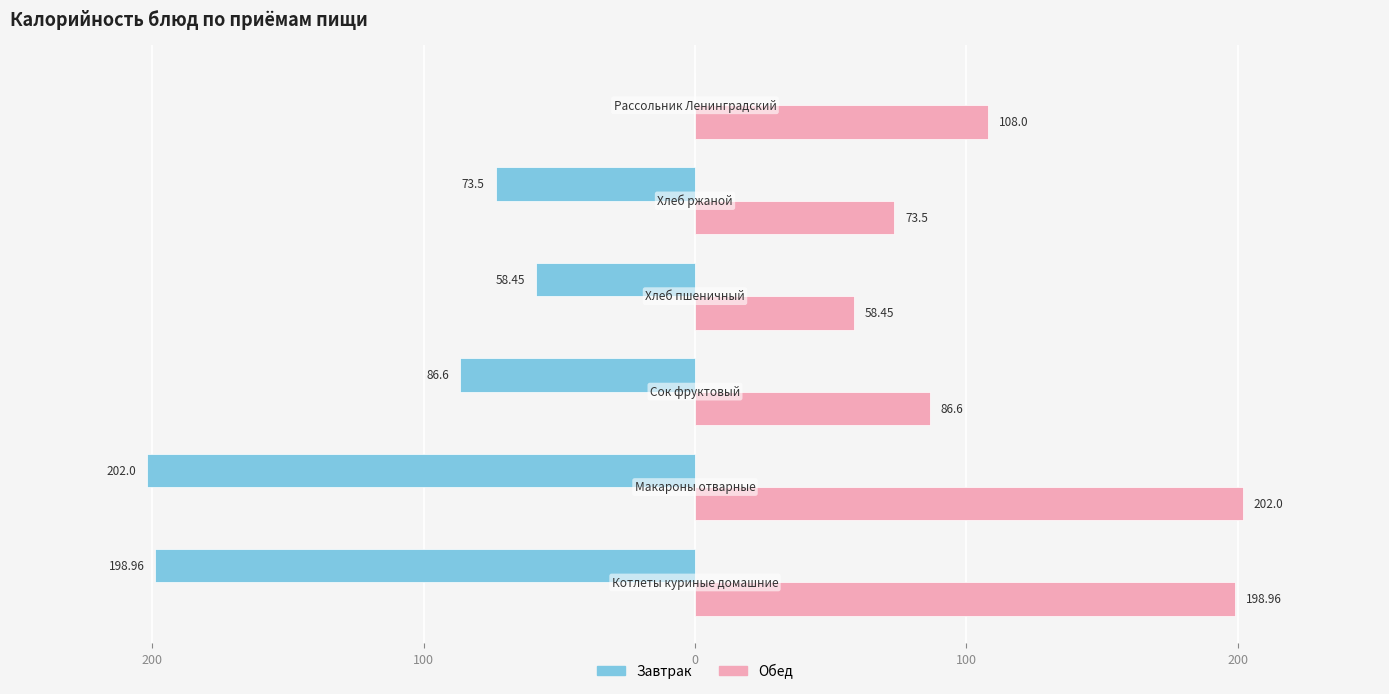

Reading left to right, list all the values displayed in this chart.

Завтрак: -199.0	-202.0	-86.6	-58.5	-73.5	0.0
Обед: 199.0	202.0	86.6	58.5	73.5	108.0